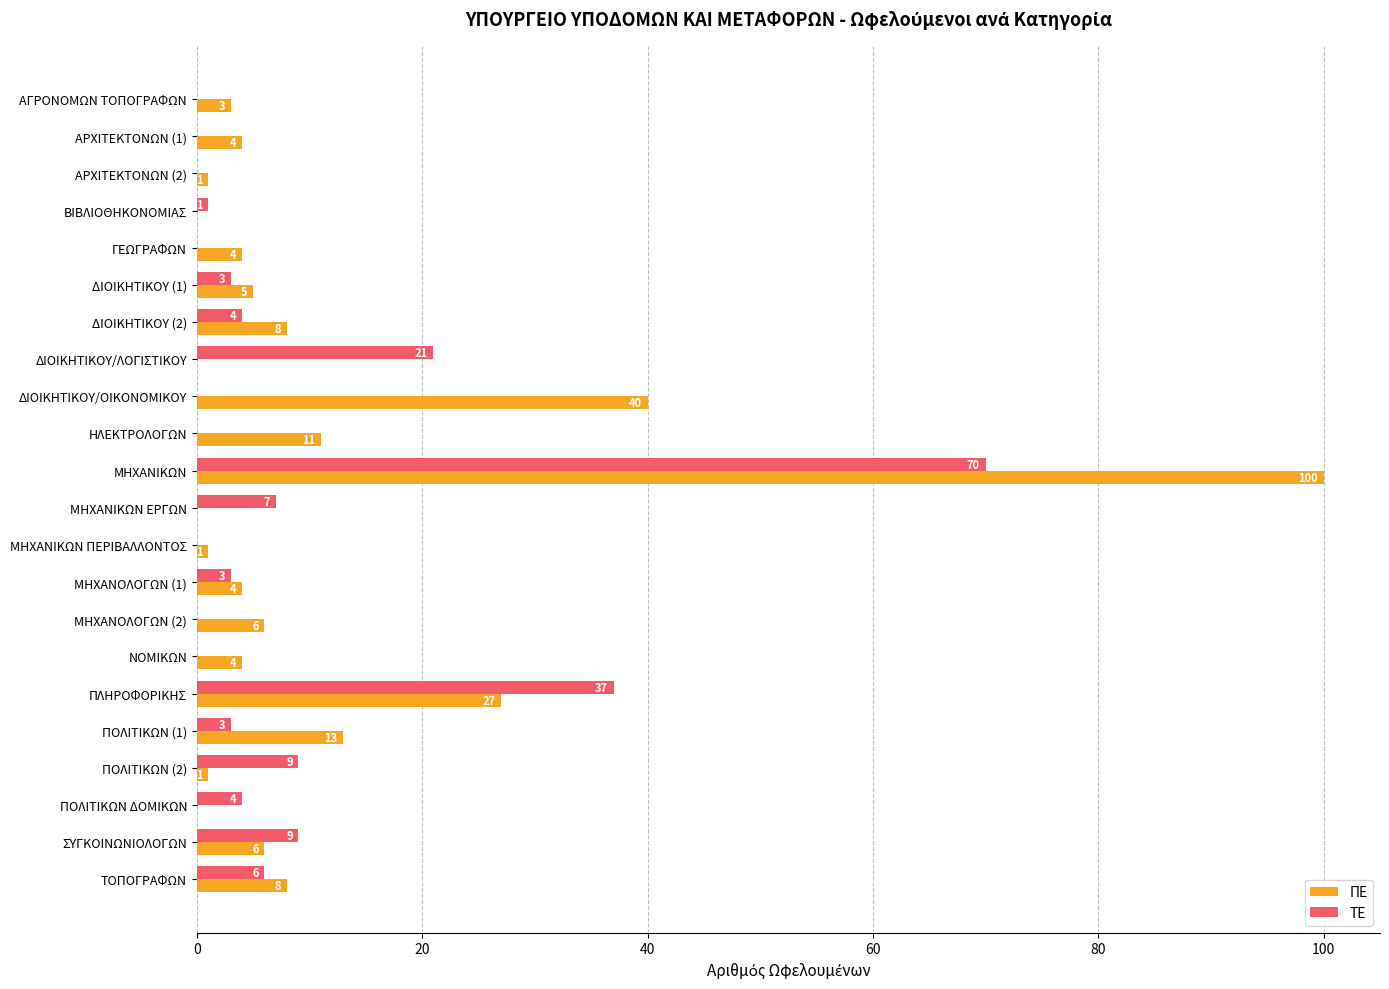

What is the sum of all ΠΕ values?

246